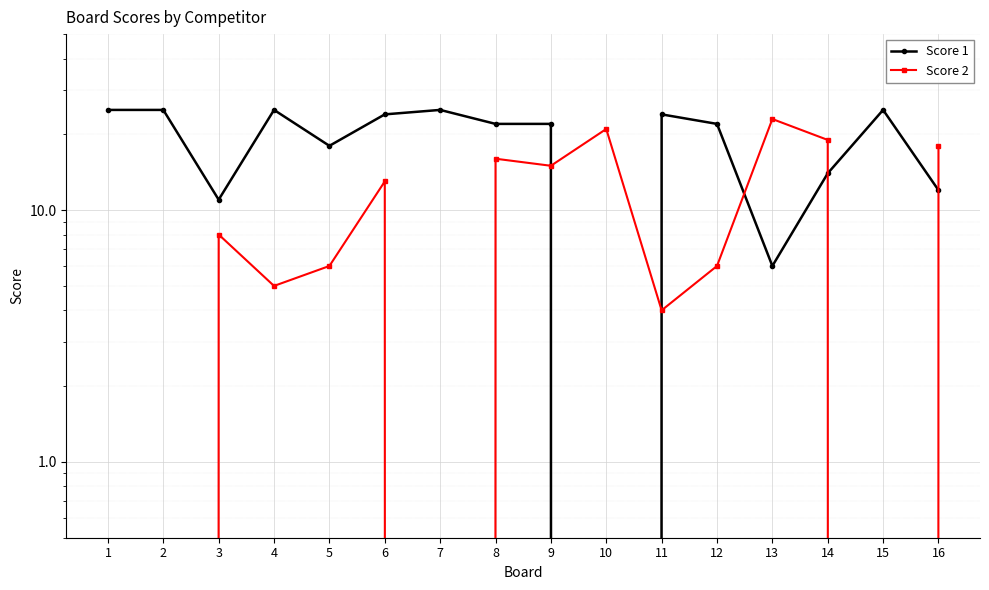

At which label does Score 1 reach its minimum?

10